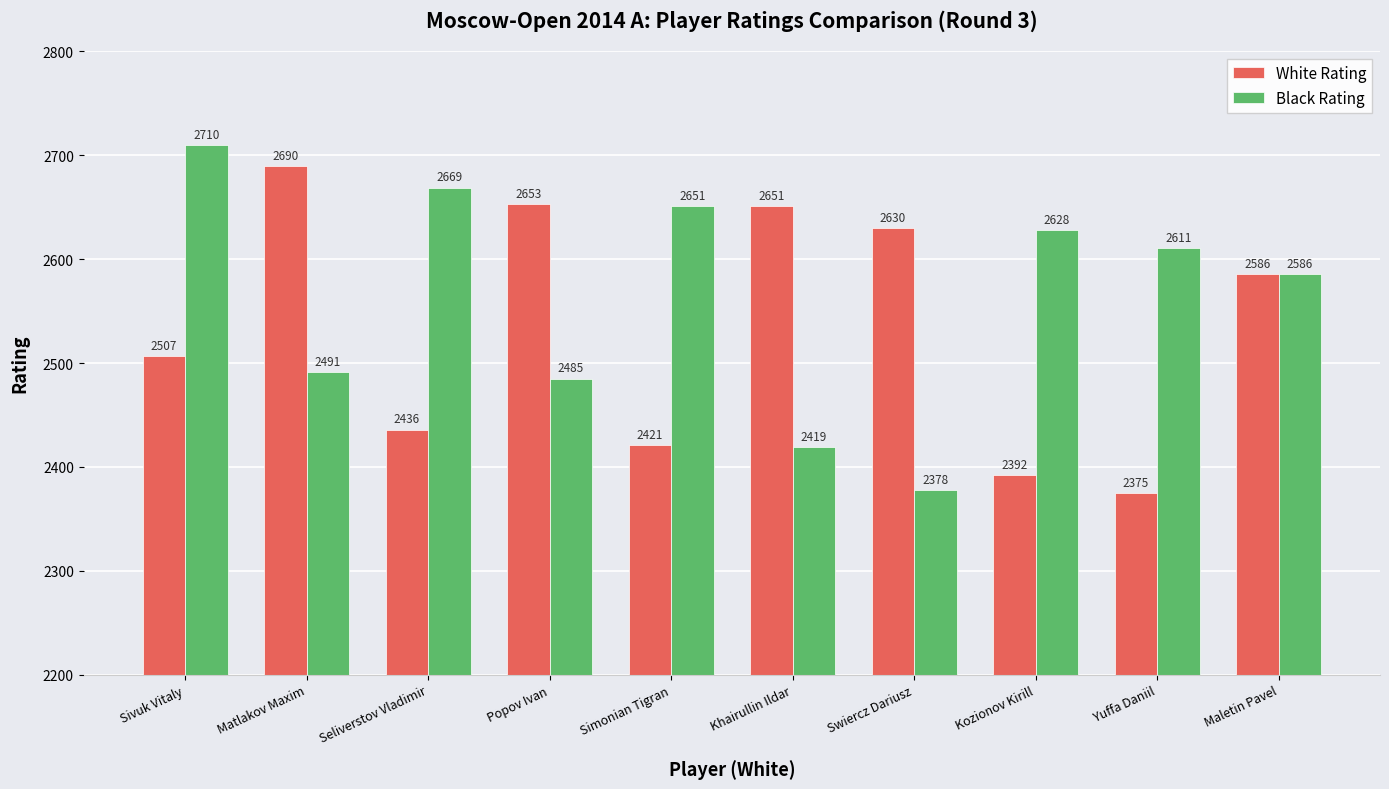

What is the difference between the White Rating values at Yuffa Daniil and Popov Ivan?

278